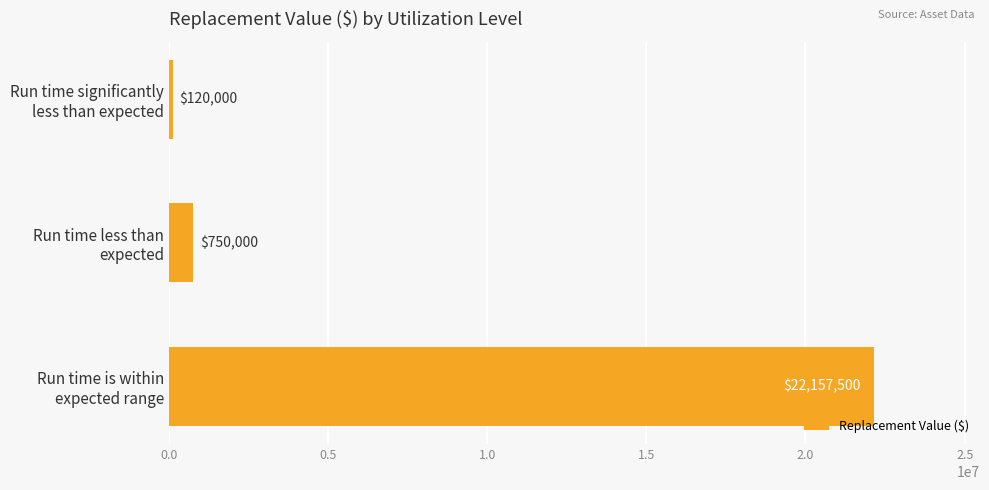

What is the average value?

7675833